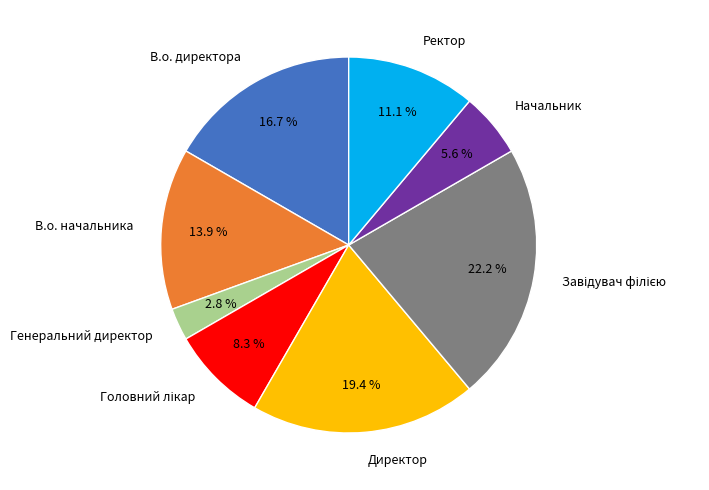

Which slice is the smallest?

Генеральний директор